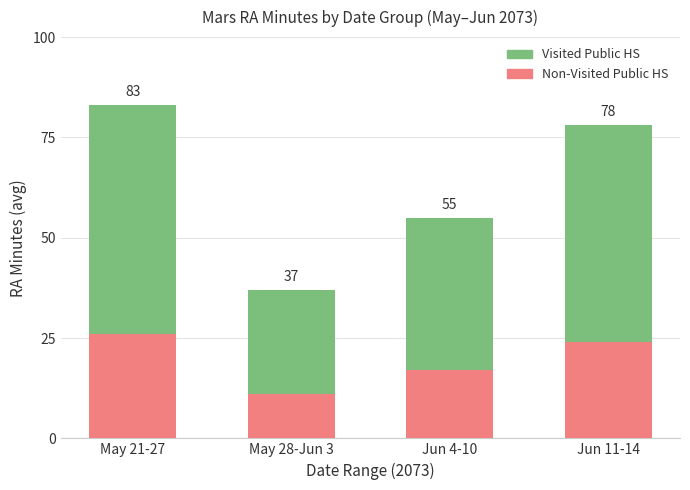

Are the bars horizontal?

No